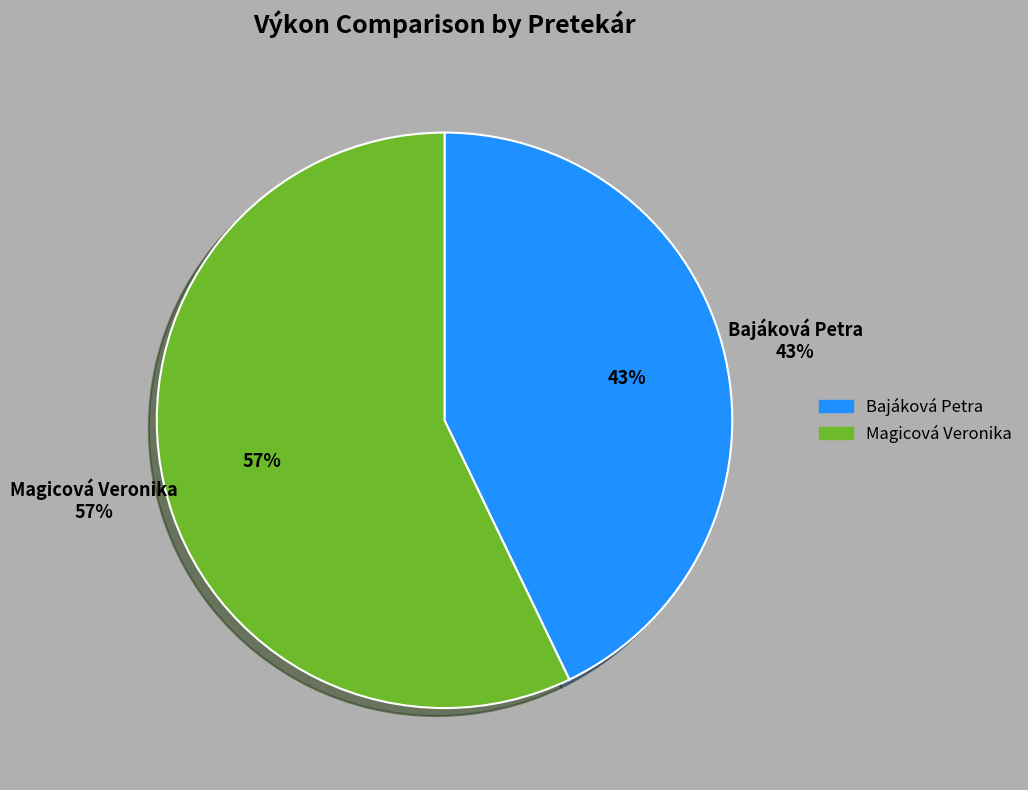

What percentage do Magicová Veronika and Bajáková Petra together represent?

100.0%